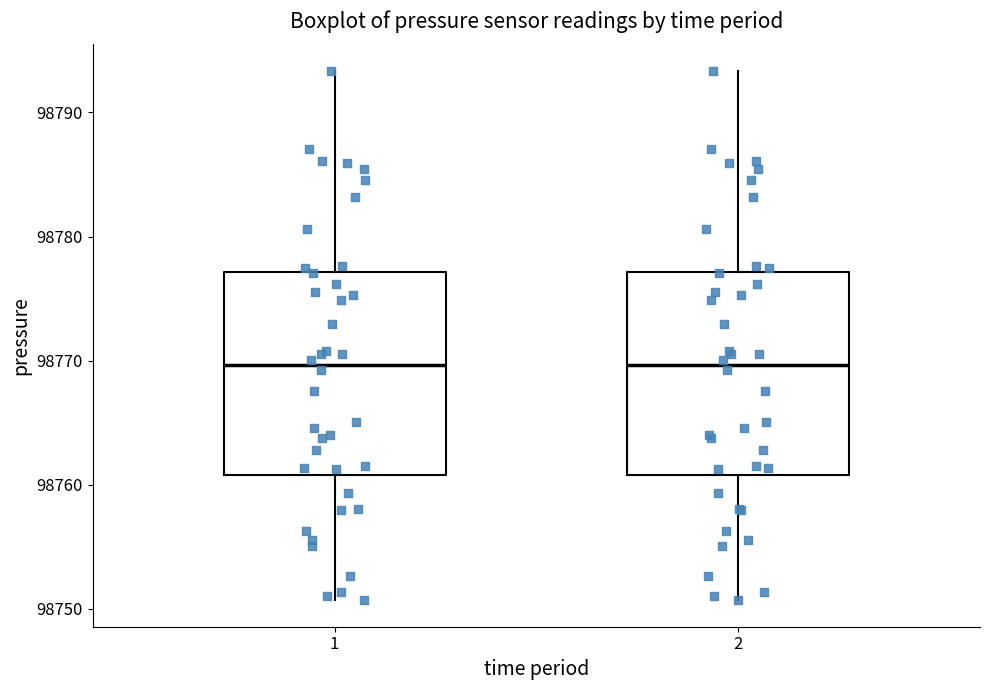

Where is the upper edge of the box at x = 2 on the y-axis? The values are not printed on the chart, so give them approximately, as read against the axis.

98777